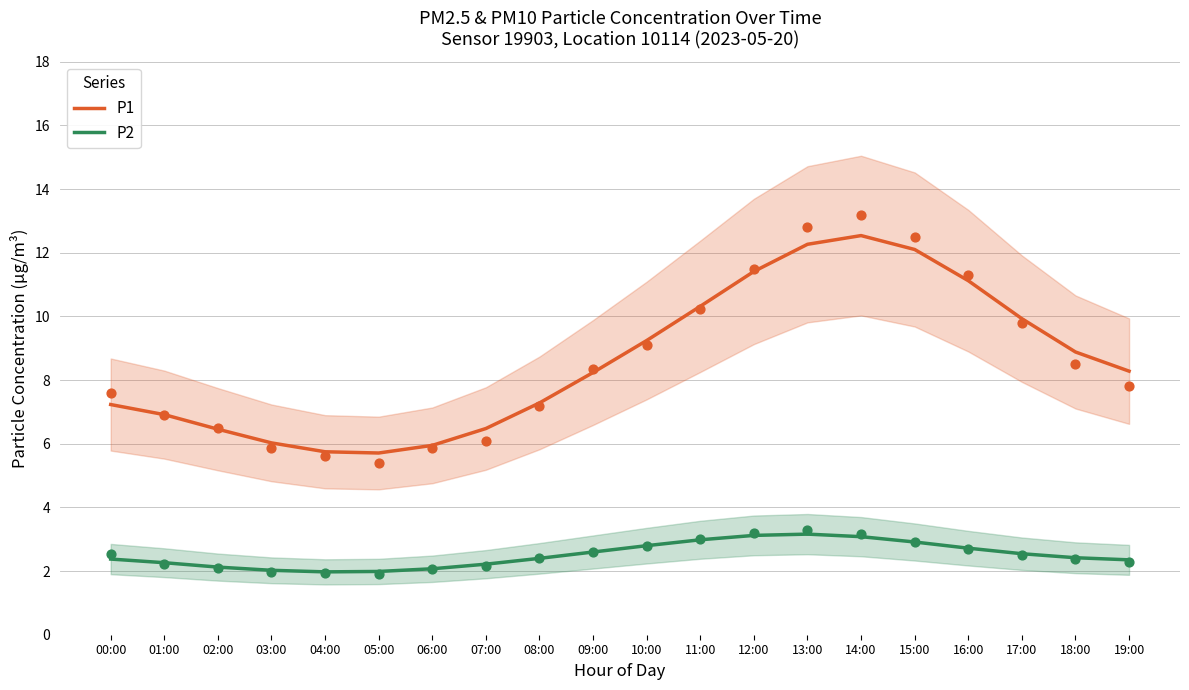

Which series has the largest Y range (max minus min)?

P1